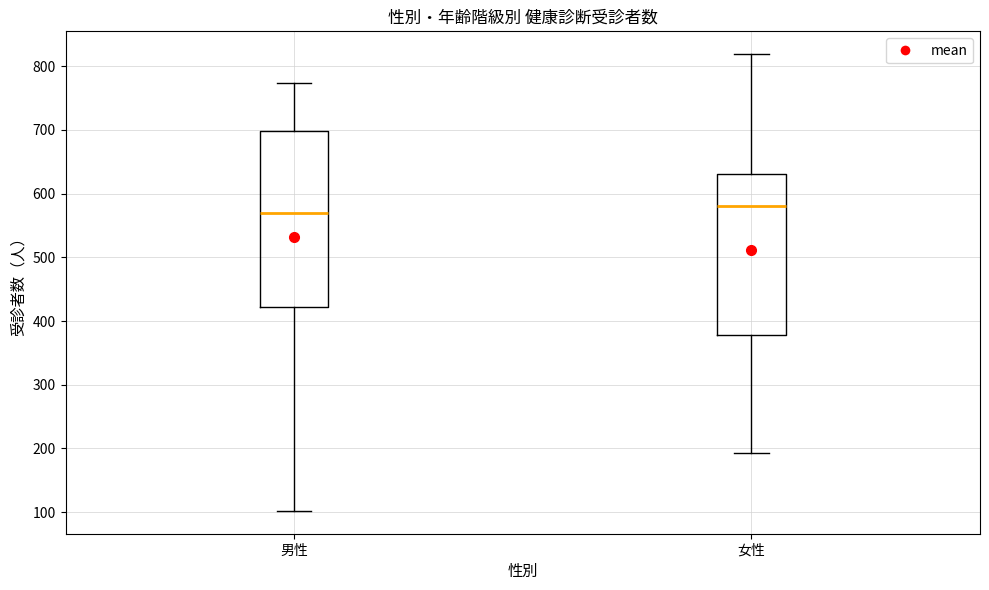

Which box's median line is the lowest?

男性